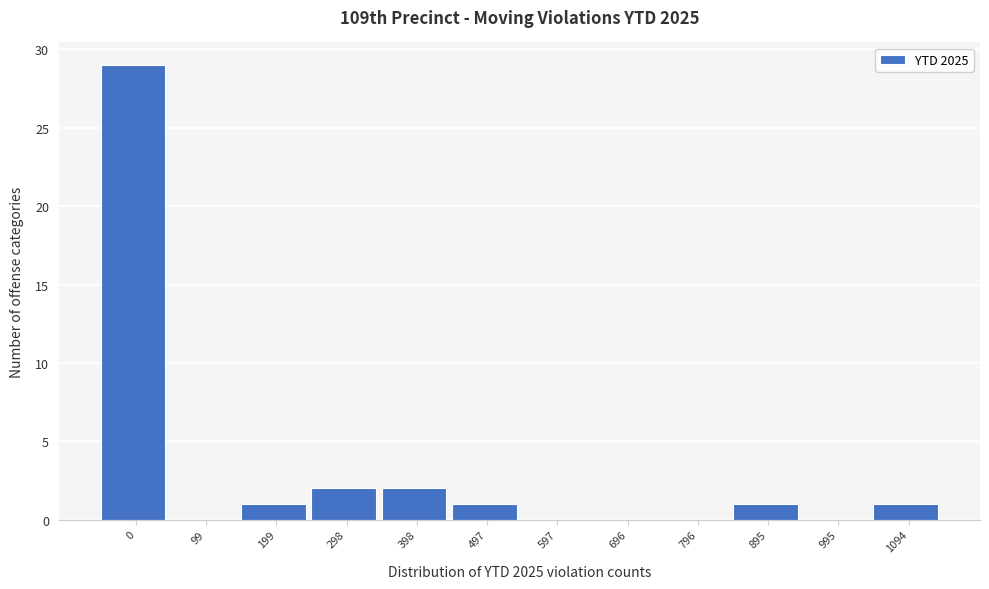

Reading left to right, what are all the values shown in this chart?

0=29	99=0	199=1	298=2	398=2	497=1	597=0	696=0	796=0	895=1	995=0	1094=1